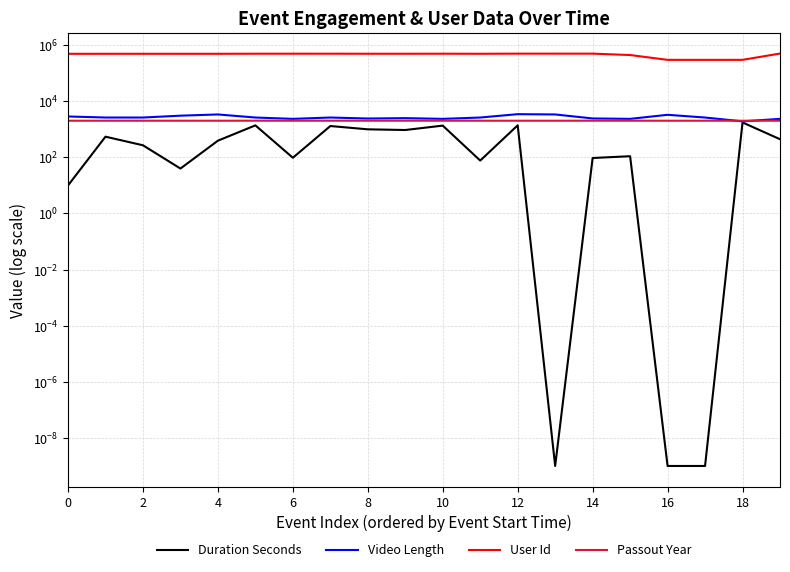

What is the total value across all series at 10?

502297.0